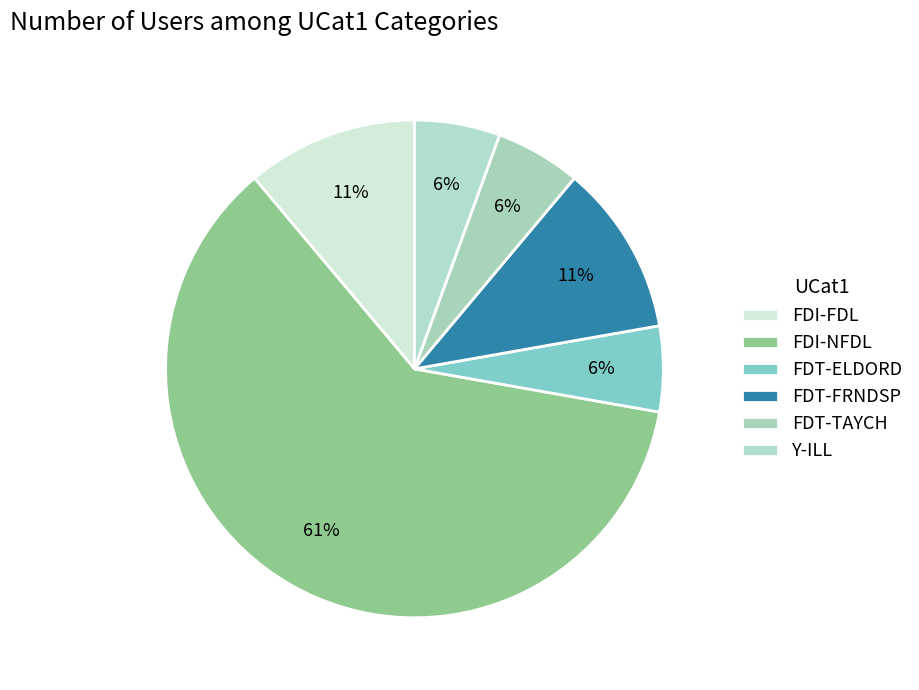

What is the largest slice in the pie chart?

FDI-NFDL